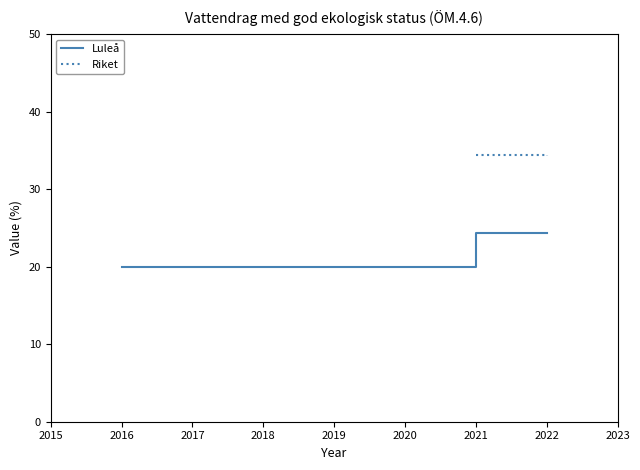

Reading left to right, extract all data points from this chart.

2016=20.0	2021=24.4	2022=24.4